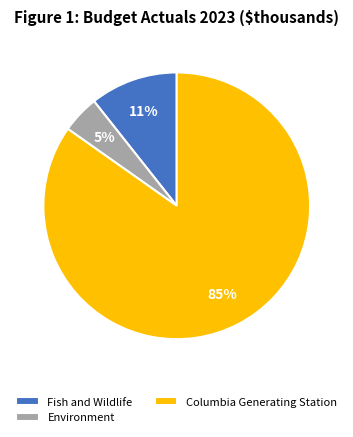

What is the majority slice?

Columbia Generating Station